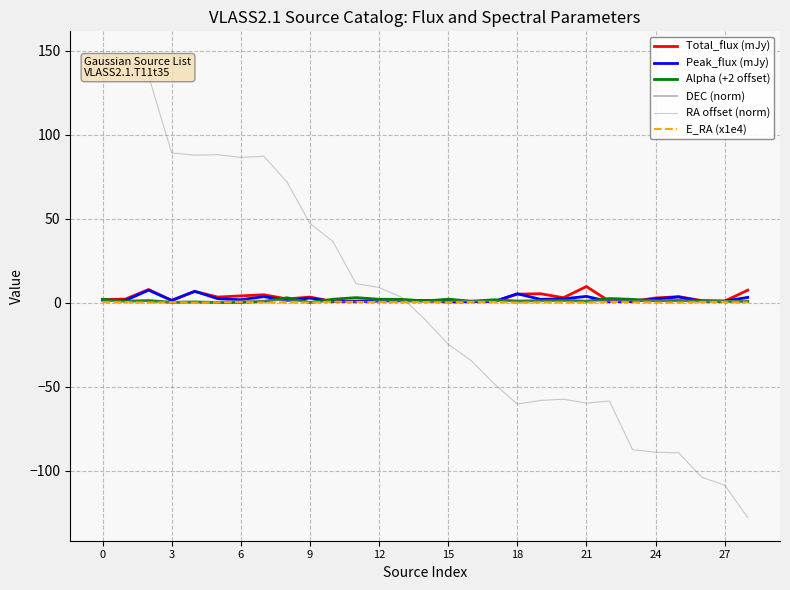

Reading left to right, list all the values displayed in this chart.

Total_flux (mJy): 2.0	2.3	8.0	1.5	6.8	3.5	4.2	4.9	2.4	3.5	0.8	1.1	1.4	1.3	1.4	0.5	0.7	0.8	5.2	5.5	3.1	9.7	0.9	1.0	2.9	3.7	1.4	1.1	7.6
Peak_flux (mJy): 1.7	1.5	7.6	1.5	6.9	2.5	1.9	3.7	1.5	2.9	0.8	0.7	1.1	1.3	1.2	0.8	0.8	0.9	5.4	2.1	2.4	3.9	0.7	0.9	2.3	3.6	0.9	1.1	3.3
Alpha (+2 offset): 2.1	1.0	1.4	0.4	0.5	0.2	0.3	0.9	3.1	0.3	2.2	3.1	2.2	2.1	1.1	2.2	1.0	1.9	1.1	1.3	1.6	1.0	2.6	2.1	1.3	1.4	1.2	0.9	1.0
DEC (norm): 1.1	0.8	1.0	0.5	0.7	0.7	1.5	1.5	1.5	0.5	0.6	0.6	1.1	1.0	0.6	0.9	1.5	0.9	1.0	1.0	1.0	1.0	1.1	1.3	1.3	1.1	1.0	1.3	1.3
RA offset (norm): 147.8	143.5	135.0	89.3	87.9	88.2	86.6	87.3	72.0	47.3	36.6	11.5	9.2	3.2	-10.0	-24.6	-34.3	-48.2	-60.2	-58.0	-57.3	-59.6	-58.4	-87.3	-88.9	-89.2	-103.7	-108.4	-127.7
E_RA (x1e4): 0.4	0.5	0.1	0.4	0.1	0.2	0.5	0.2	0.3	0.2	0.8	0.6	0.5	0.4	0.5	0.3	0.4	0.5	0.1	0.4	0.2	0.2	0.6	0.4	0.2	0.1	0.5	0.5	0.3